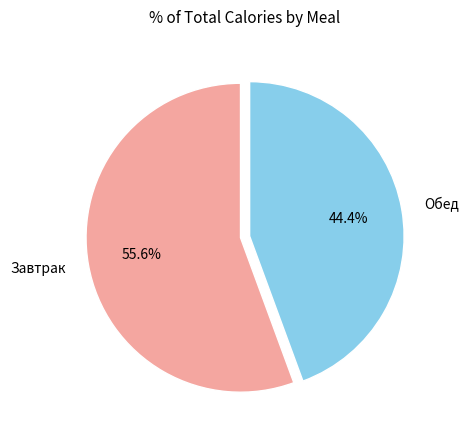

True or false: Обед accounts for 44% of the total.

True